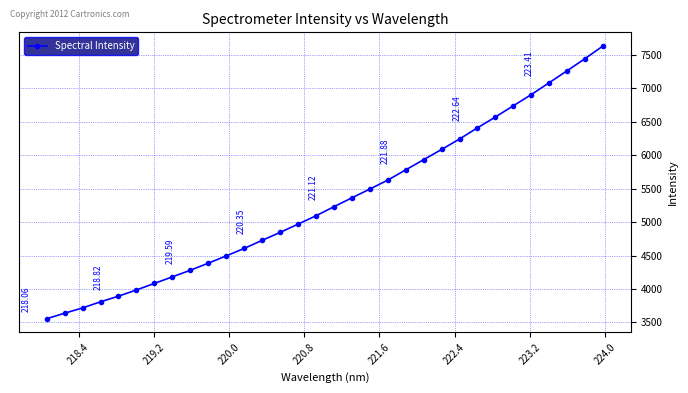

What is the difference between the second highest and minimum values?

3889.4